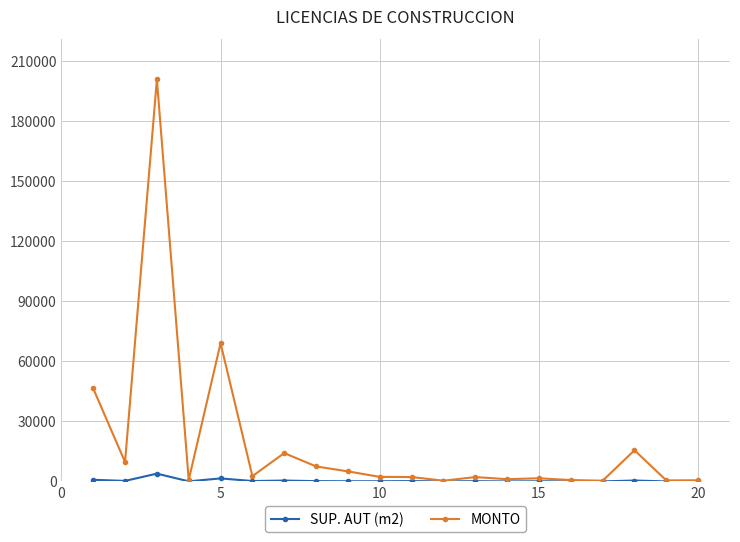

In MONTO, how many points are higher than both neighbors (excluding endpoints)?

6